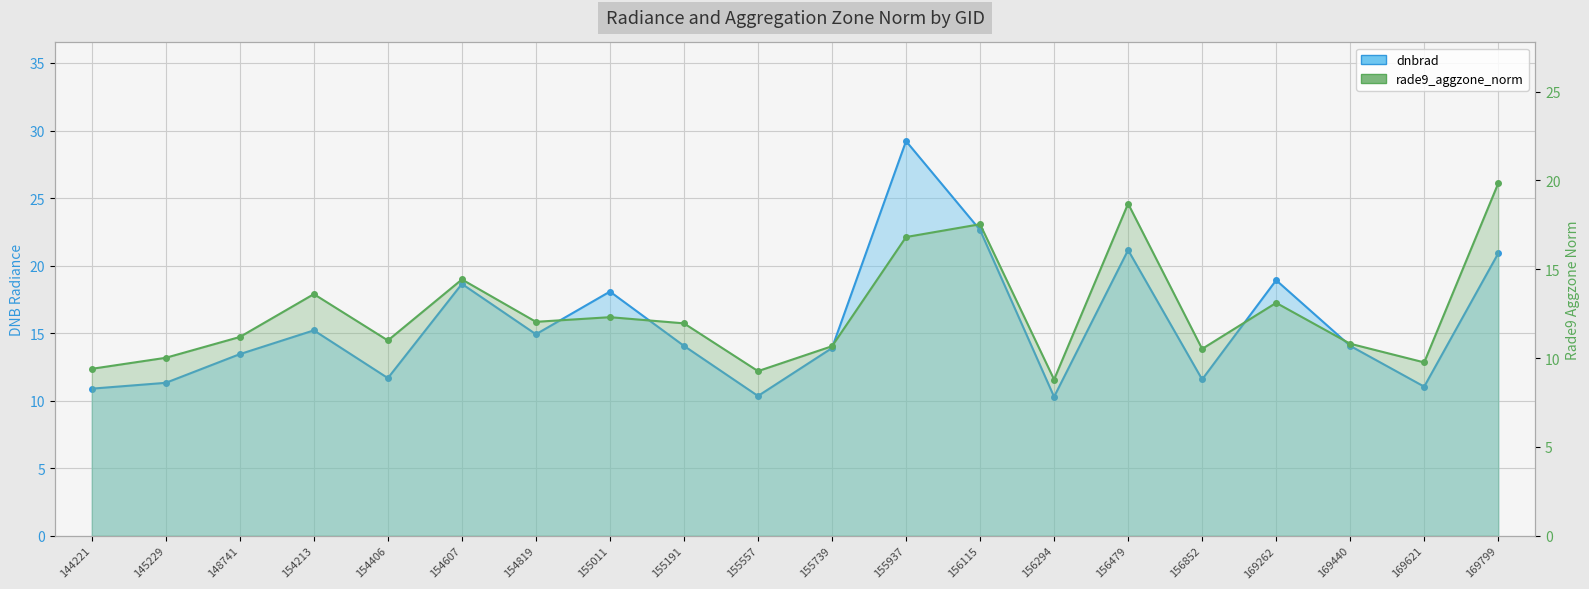

True or false: dnbrad and rade9_aggzone_norm cross at least once.

False